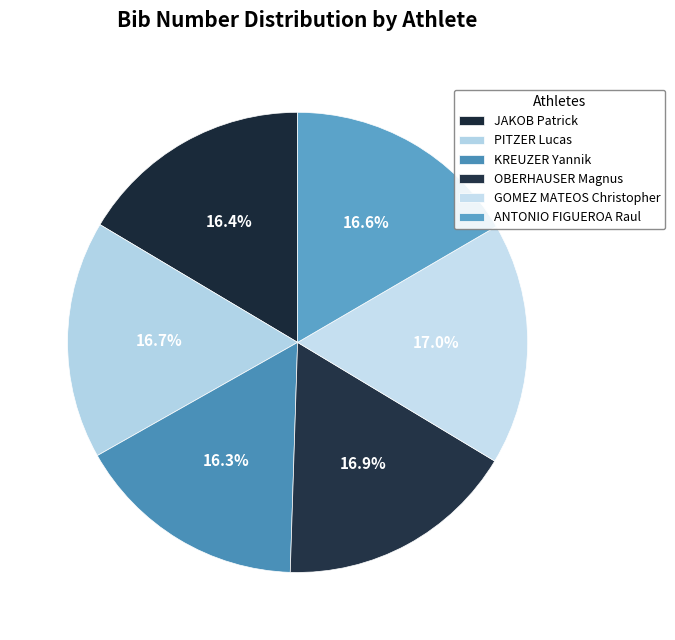

What percentage is the JAKOB Patrick slice, to the nearest percent?

16%